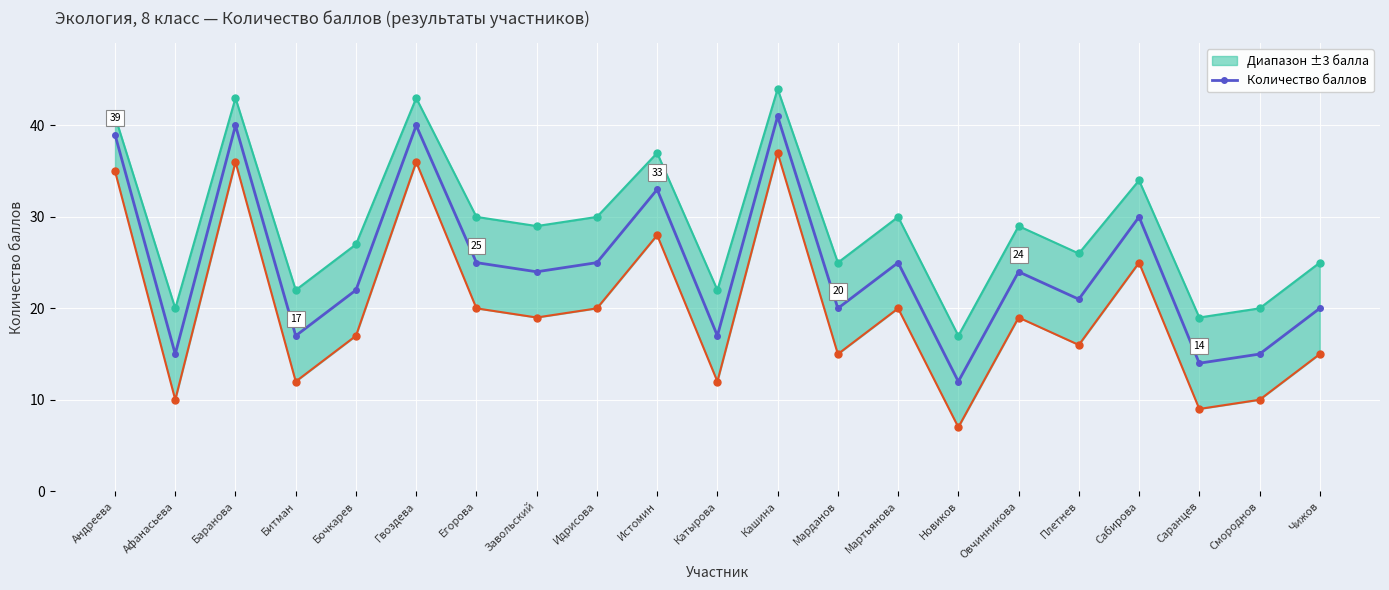

Rank the categories by value from lowest to highest.

Новиков, Саранцев, Афанасьева, Смороднов, Битман, Катырова, Марданов, Чижов, Плетнев, Бочкарев, Завольский, Овчинникова, Егорова, Идрисова, Мартьянова, Сабирова, Истомин, Андреева, Баранова, Гвоздева, Кашина